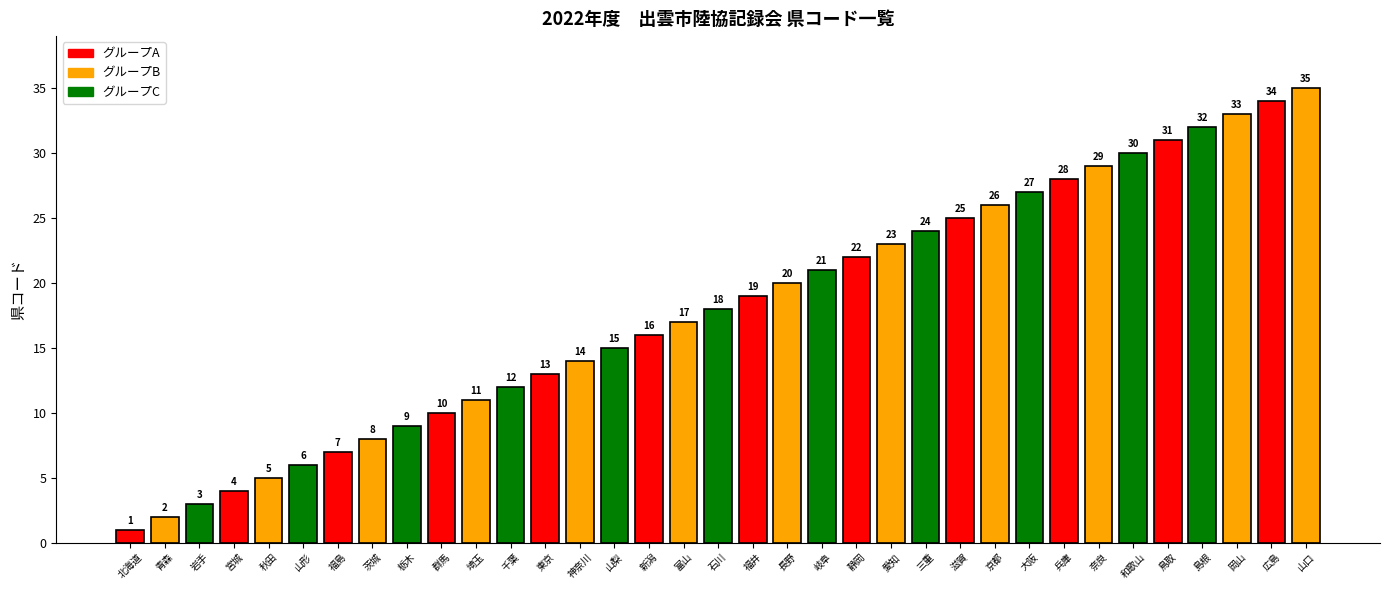

Rank the categories by value from highest to lowest.

山口, 広島, 岡山, 島根, 鳥取, 和歌山, 奈良, 兵庫, 大阪, 京都, 滋賀, 三重, 愛知, 静岡, 岐阜, 長野, 福井, 石川, 富山, 新潟, 山梨, 神奈川, 東京, 千葉, 埼玉, 群馬, 栃木, 茨城, 福島, 山形, 秋田, 宮城, 岩手, 青森, 北海道